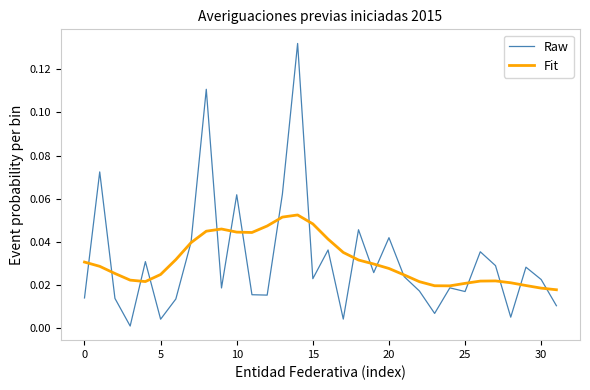

Rank the series by their maximum value, from lowest to highest.

Fit, Raw